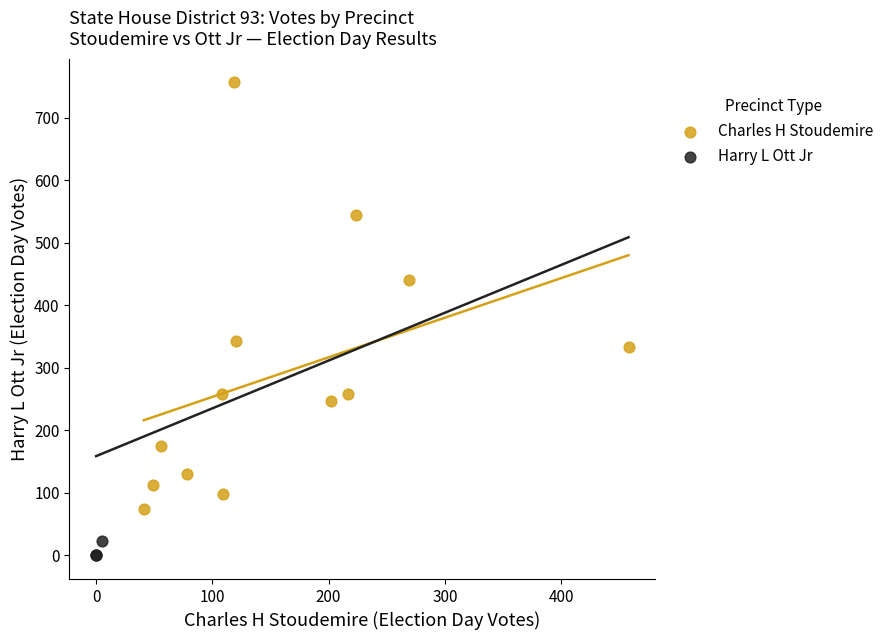

Which series contains the lowest Y value?

Harry L Ott Jr